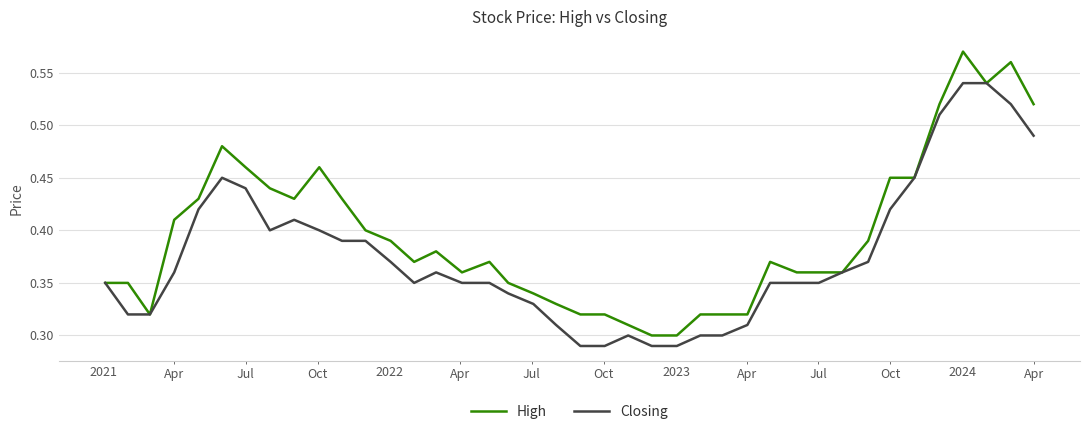

Rank the series by their maximum value, from highest to lowest.

High, Closing